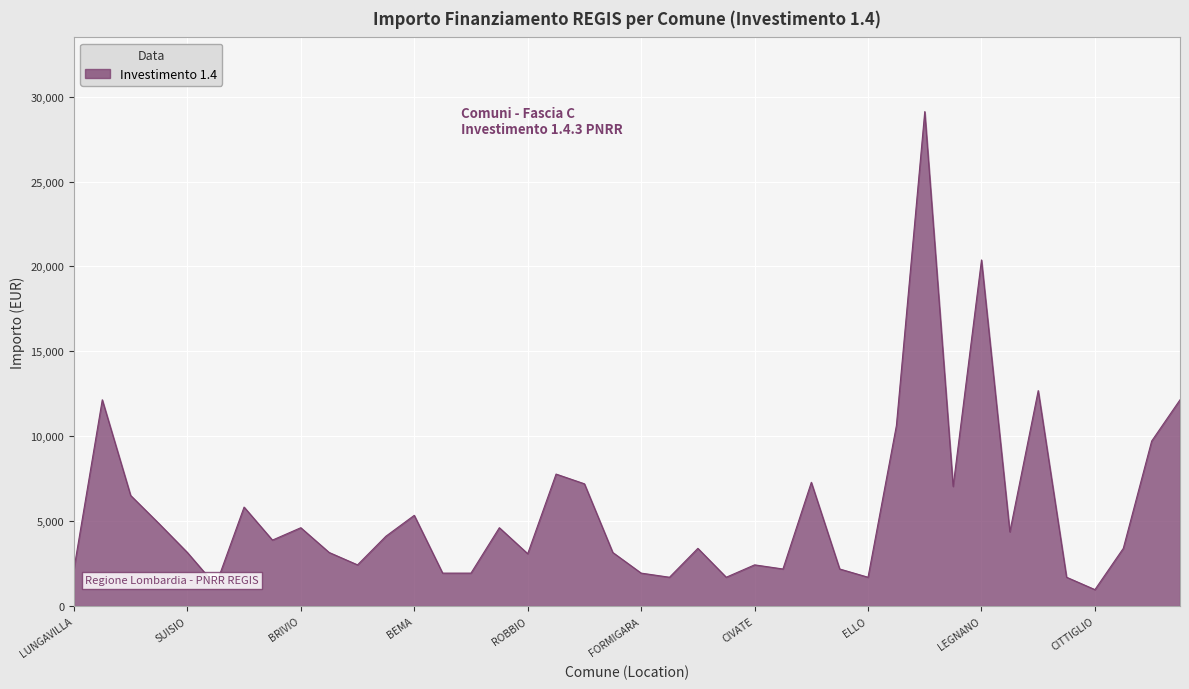

What is the difference between the maximum and minimum values?

28148